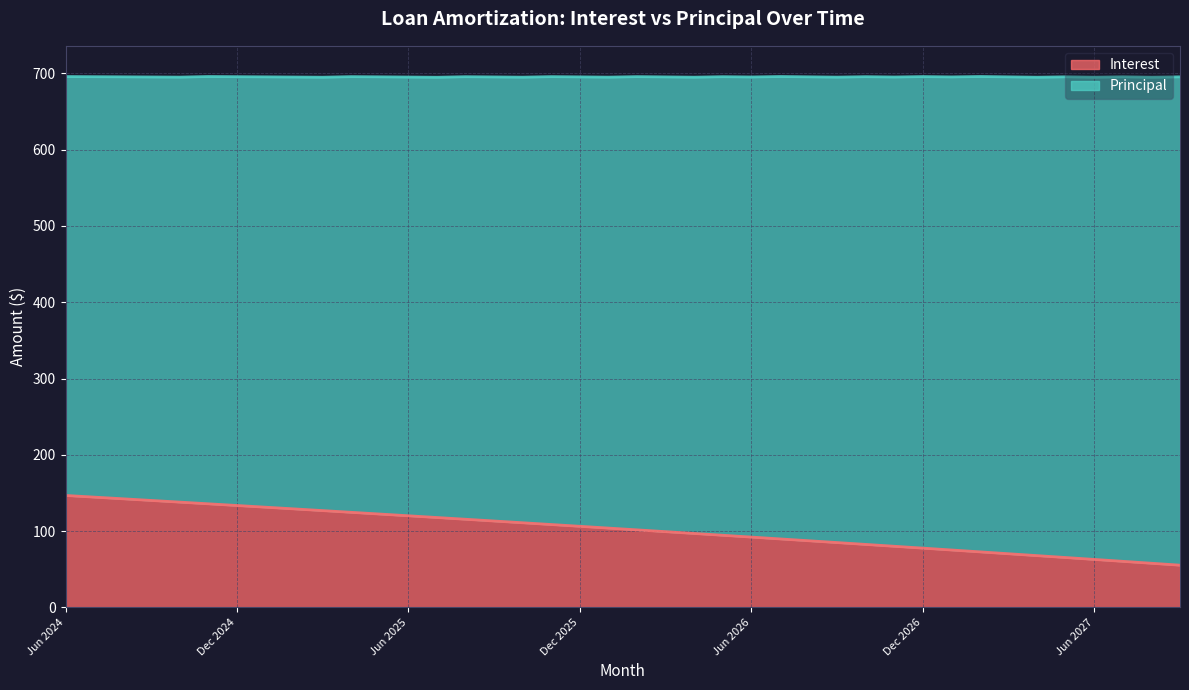

How many lines are shown in the chart?

2